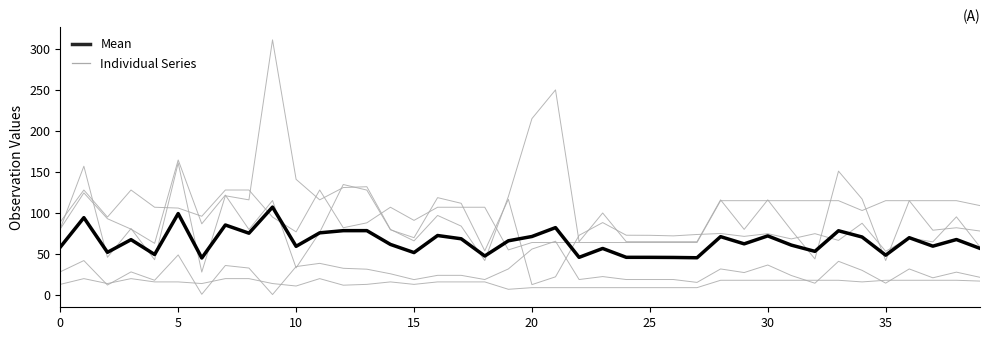

Is the value of Individual Series at 11 greater than the value of Mean at 30?

Yes